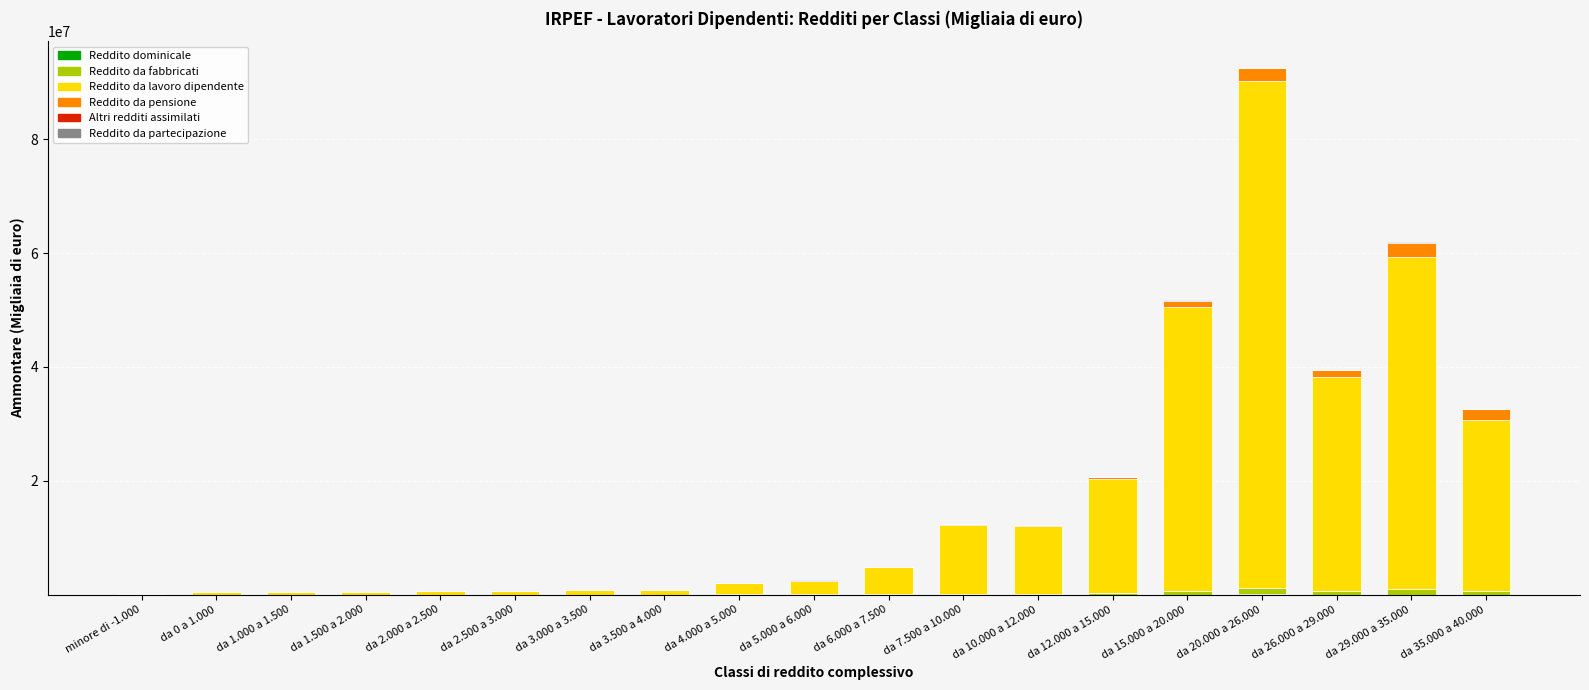

At which category is the sum across all series the highest?

da 20.000 a 26.000